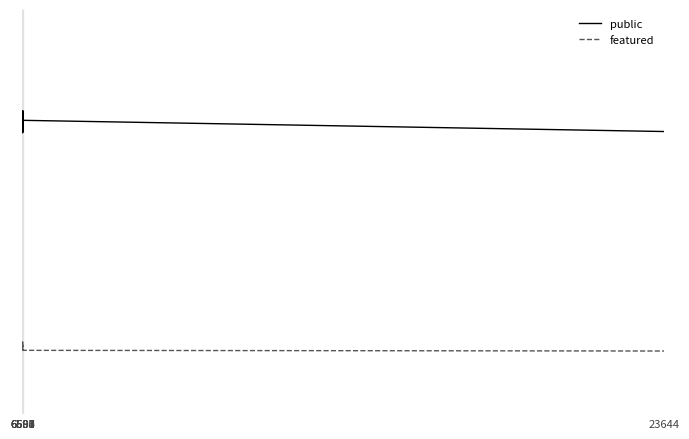

What are all the series names shown in the legend?

public, featured